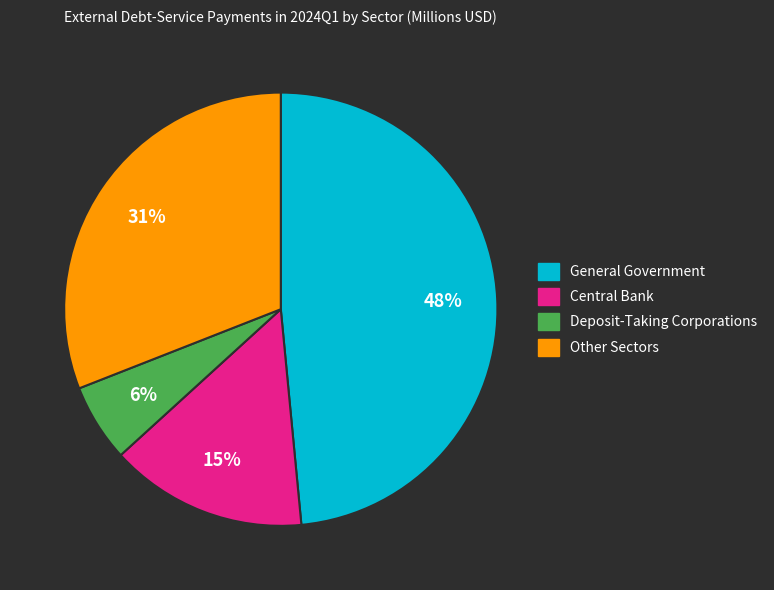

Is it true that General Government is 48% of the pie?

True